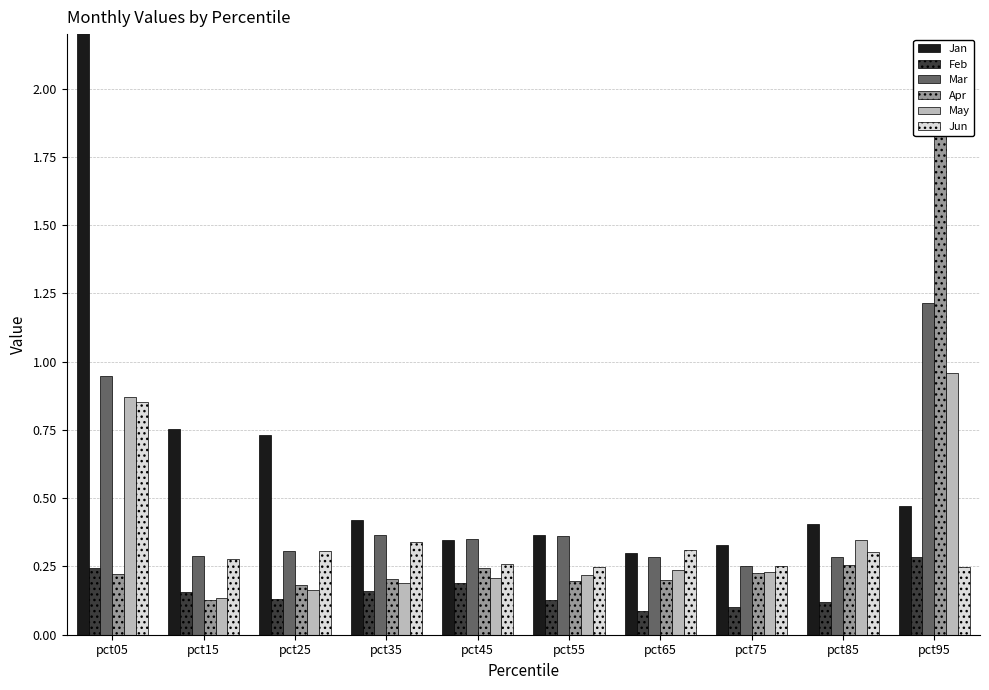

Which category has the lowest value in the Jan series?

pct65